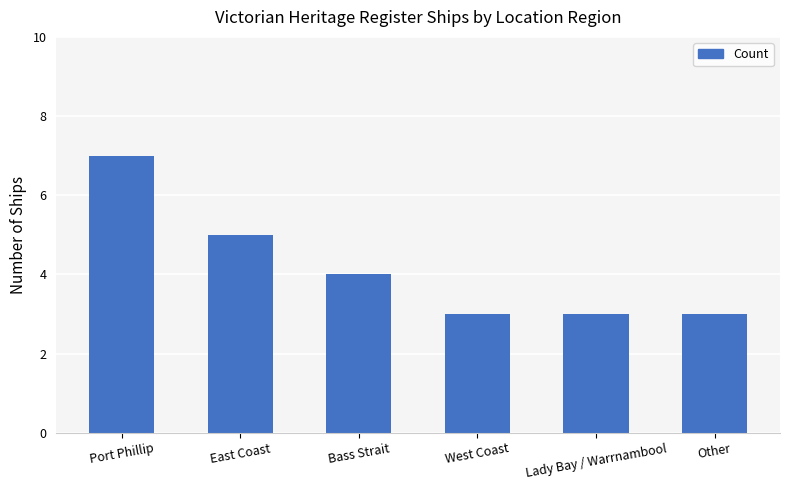

The value at Port Phillip is 7. True or false?

True